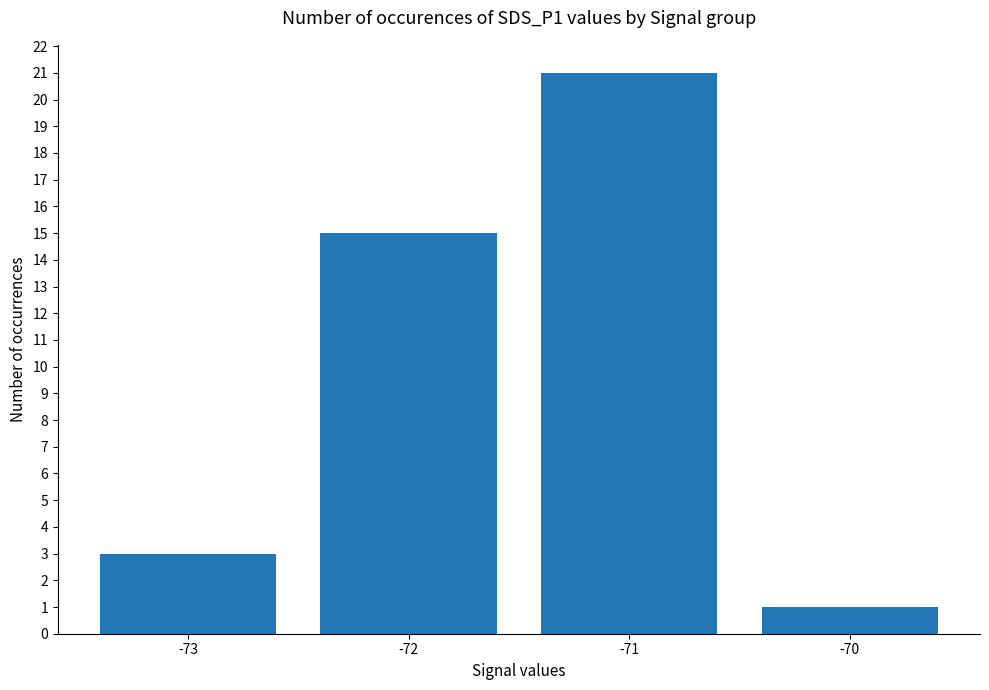

What is the change in value from -73 to -70?

-2